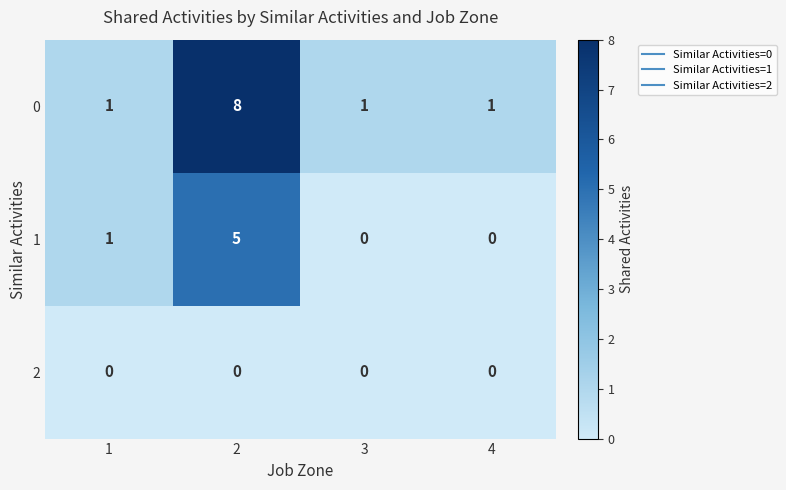

Is it true that 1 equals 5 at 2?

True